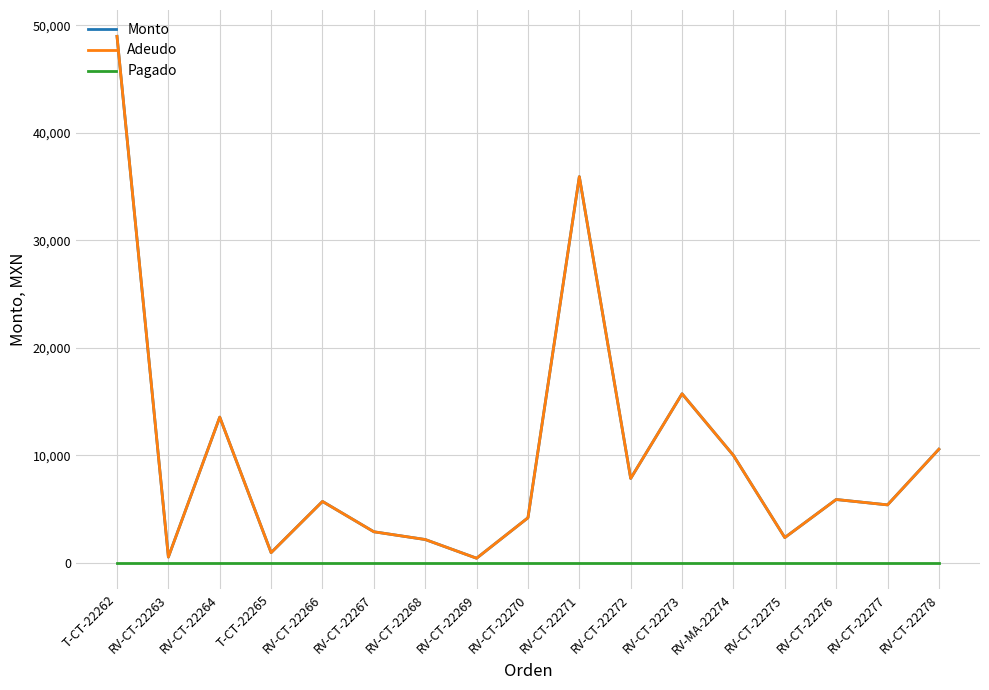

Is this an area chart (filled region under the line)?

No